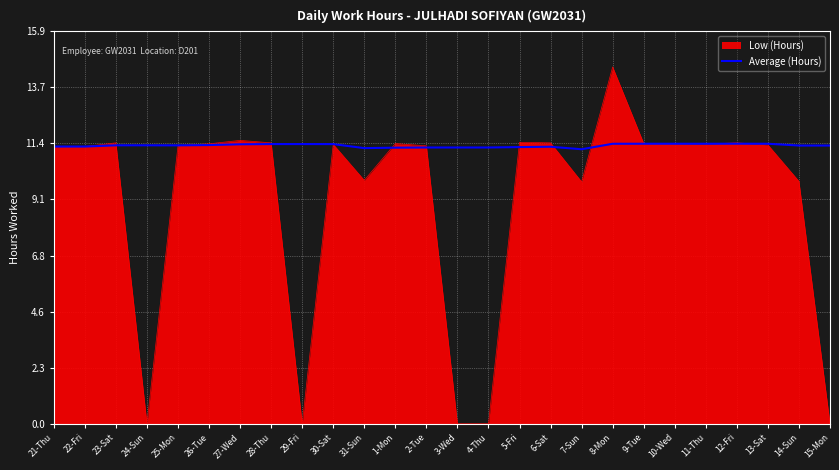

What is the maximum value for Average (Hours)?

11.4